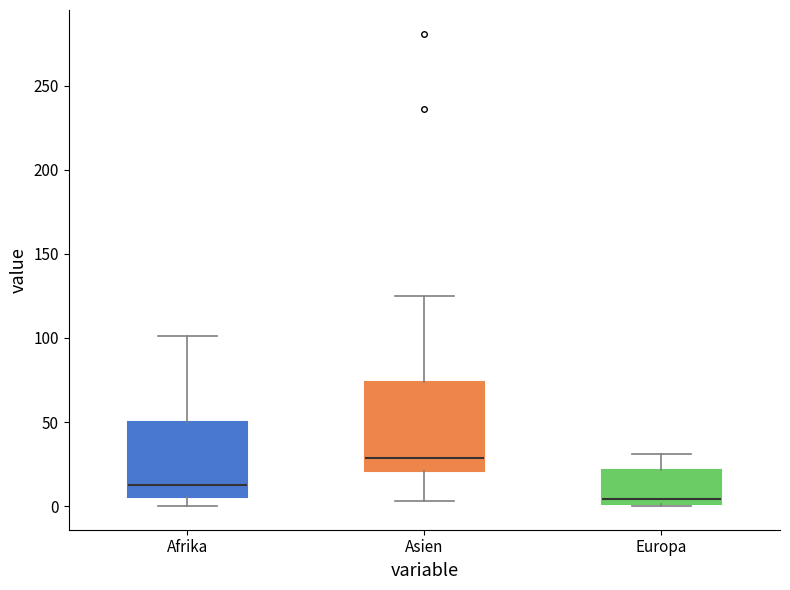

Comparing the boxes themselves (not the whiskers), which one is the tallest?

Asien